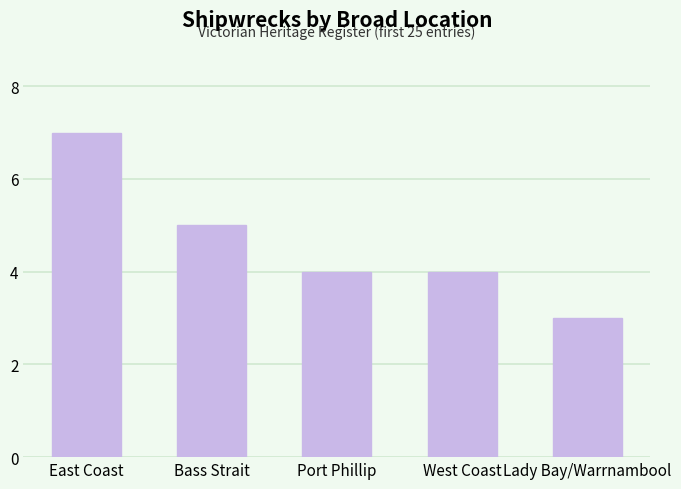

What is the change in value from Bass Strait to Lady Bay/Warrnambool?

-2